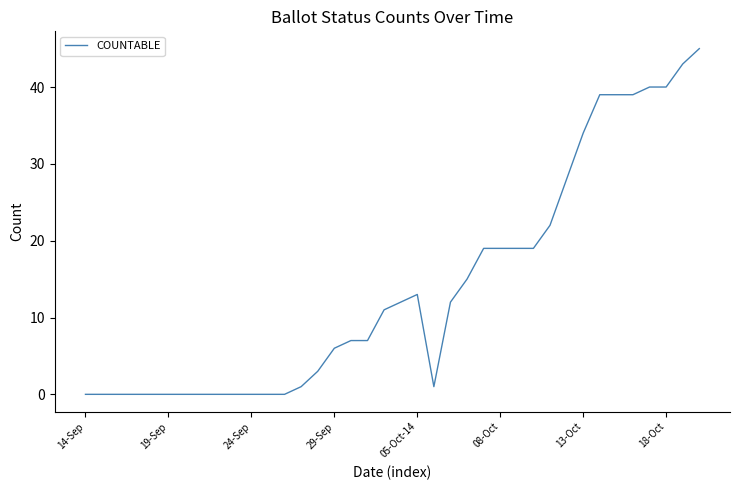

What is the difference between the maximum and minimum values?

45